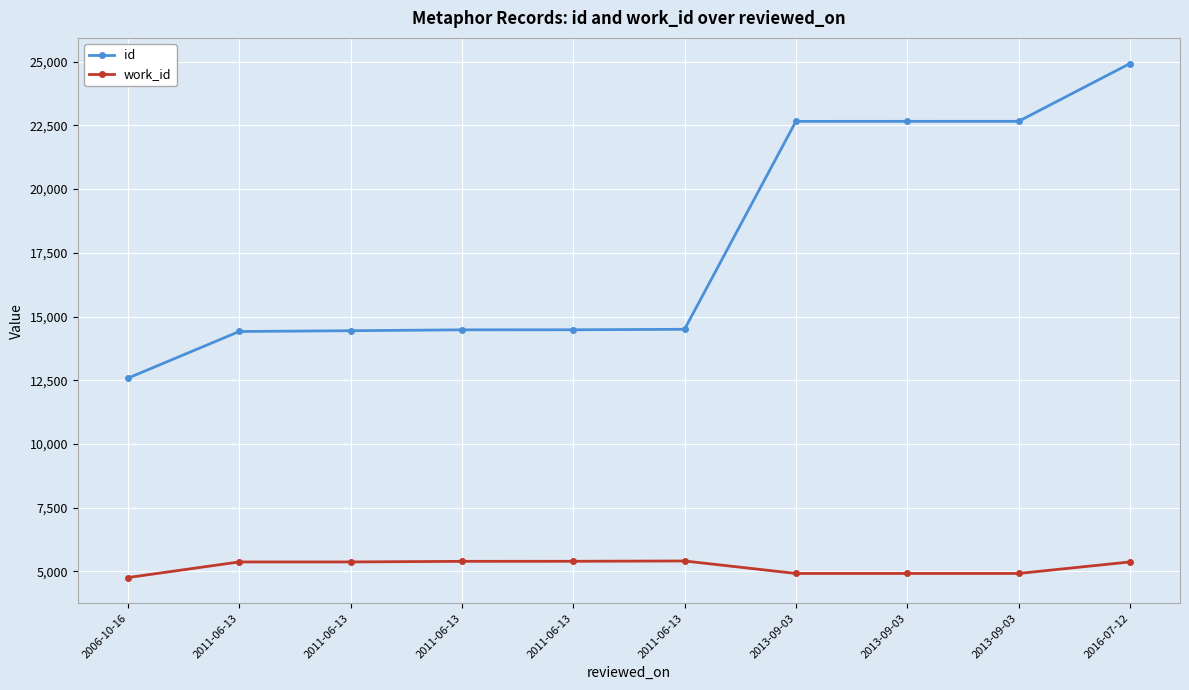

At which label does work_id first exceed 5366?

2011-06-13